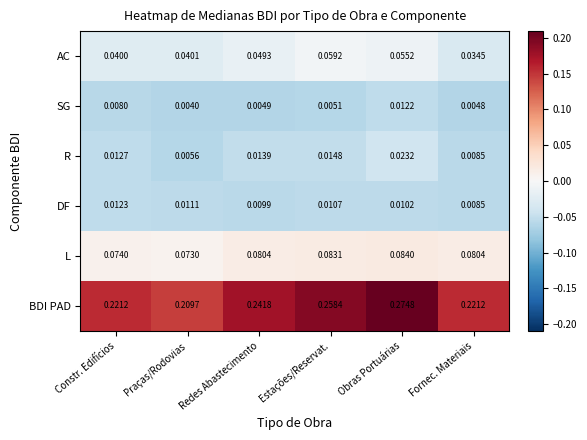

At which label is AC closest to 0?

Fornec. Materiais